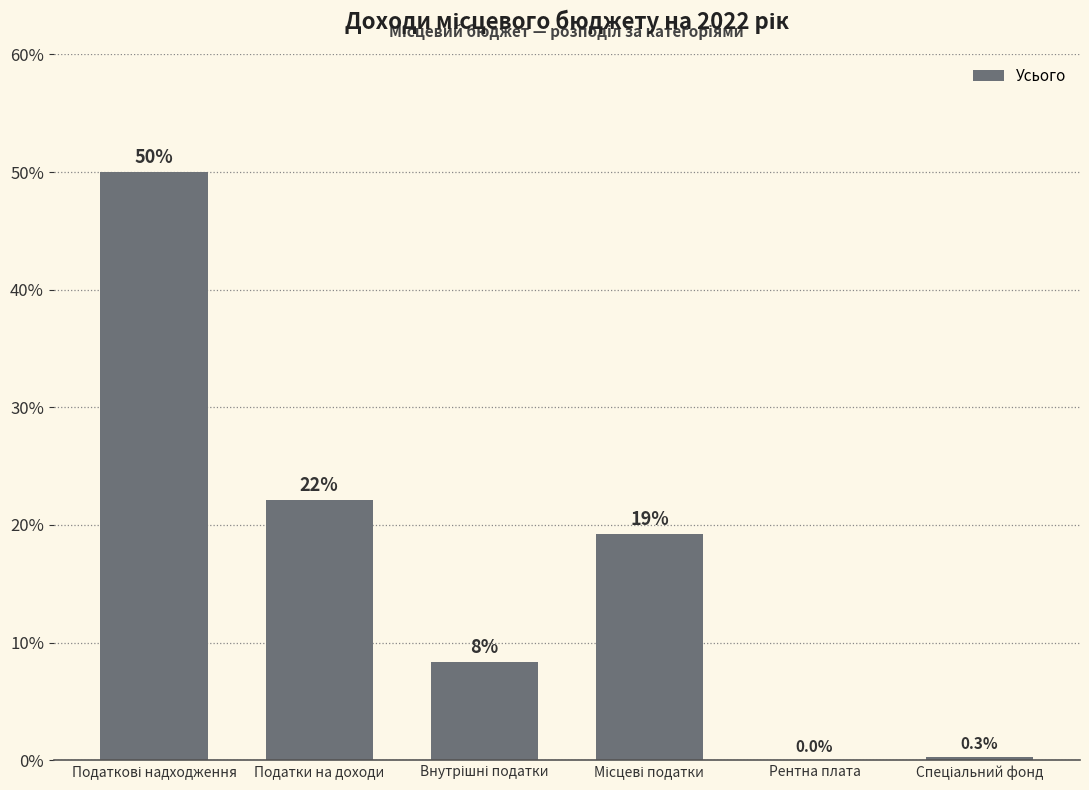

Are the bars grouped side by side (vs. stacked)?

No